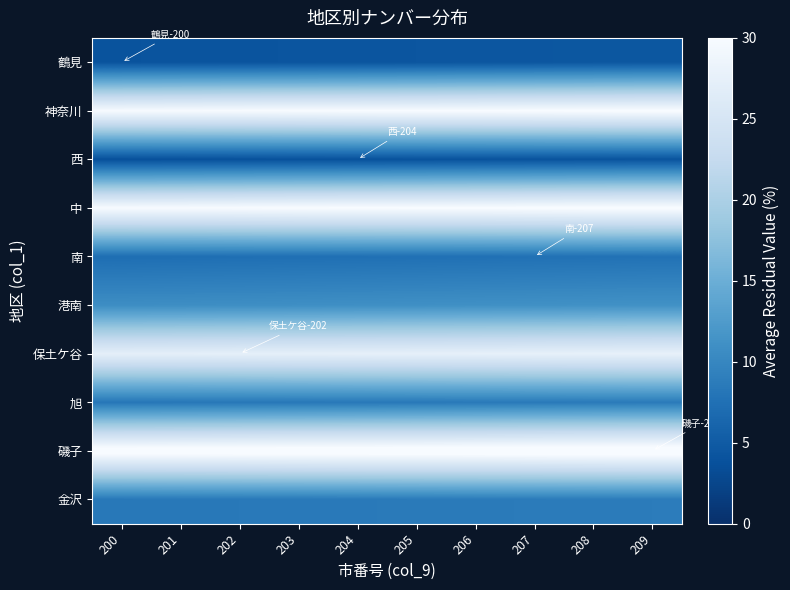

What is the greatest value displayed?

31.8